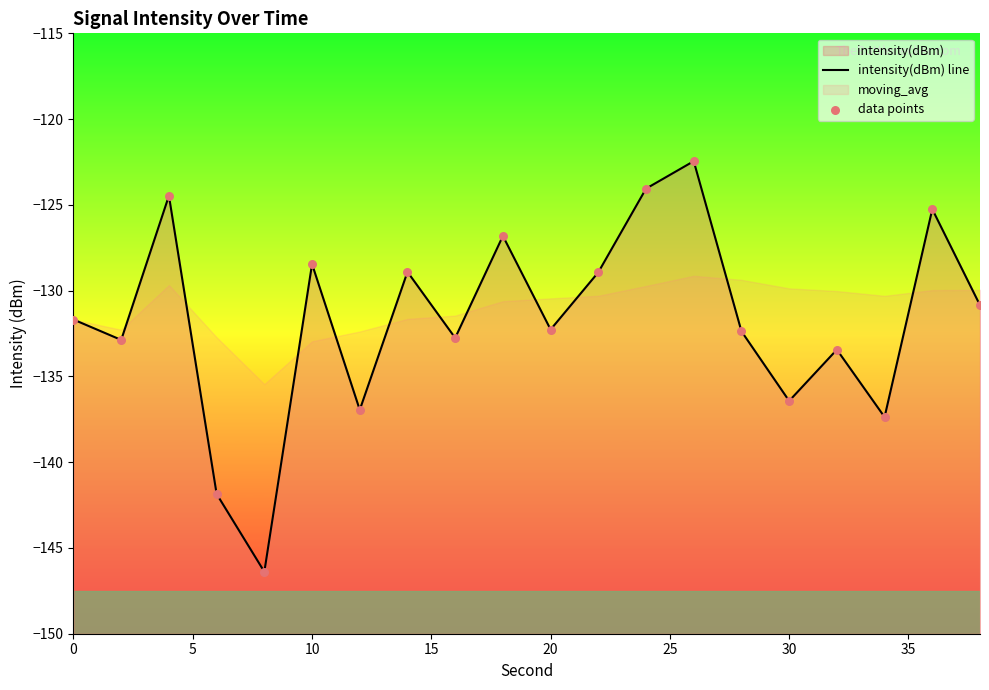

Which series has the widest spread of Y values?

intensity(dBm) line